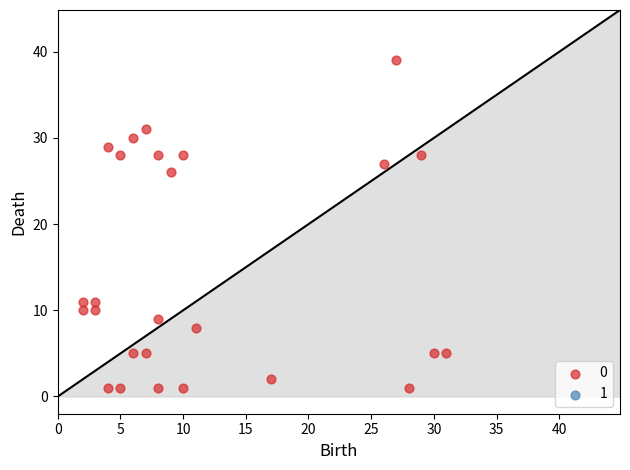

What Y value in the scatter plot is closest to 20?

26